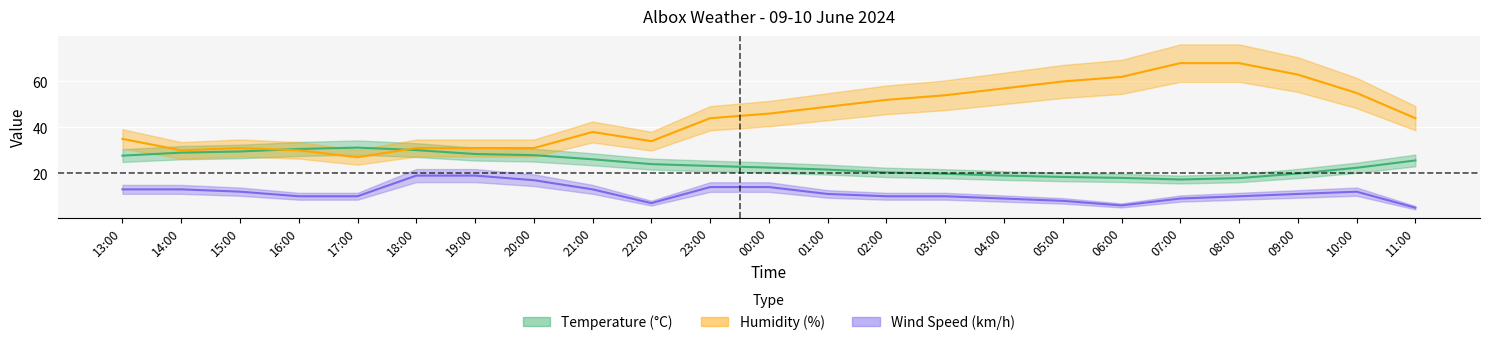

What is the highest value of the Humidity series?

68.0